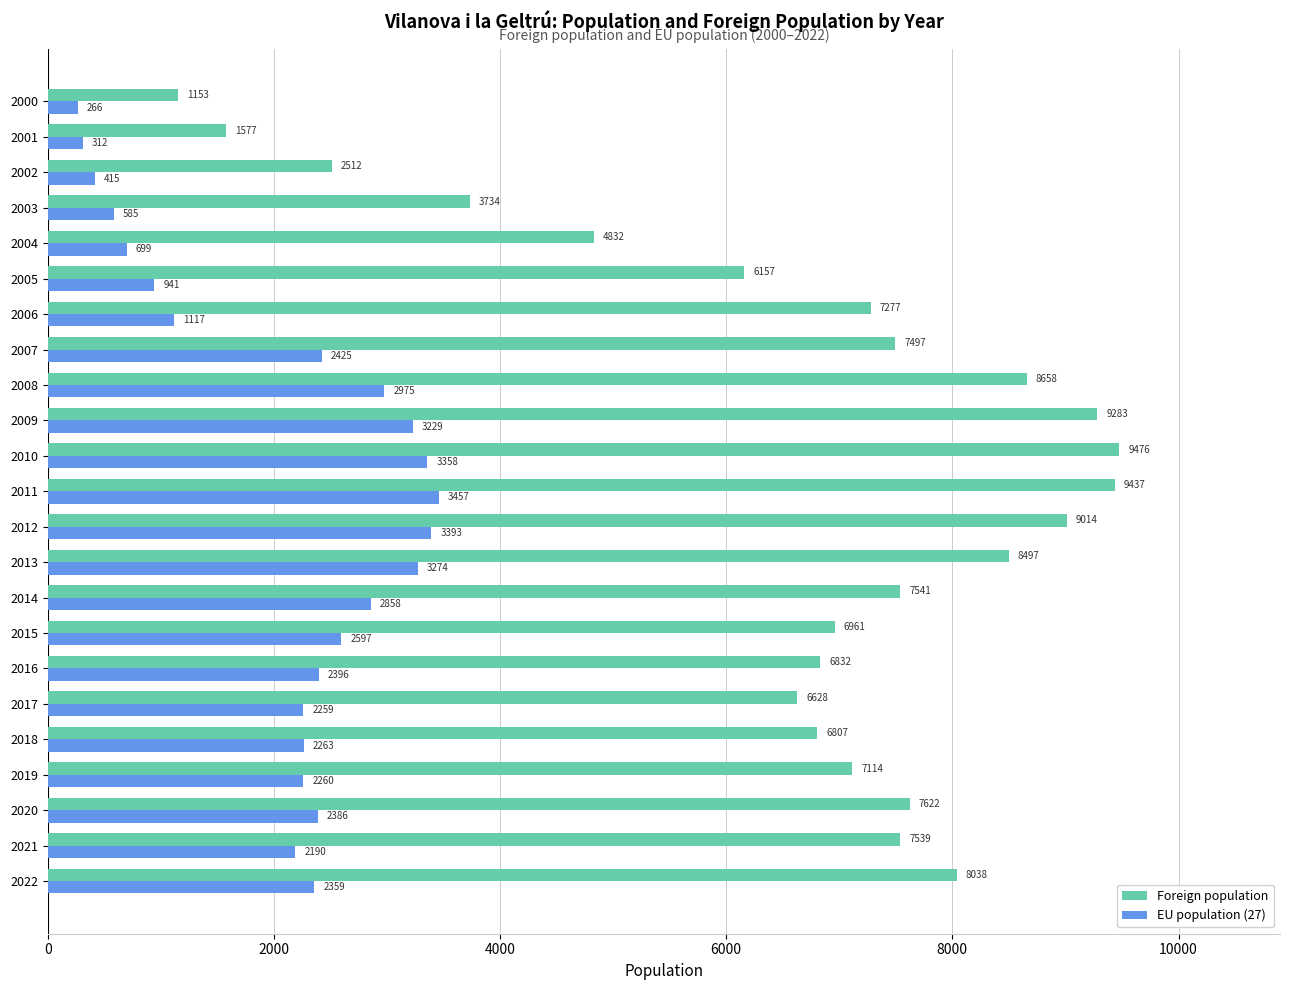

How many values in the EU population (27) series are below 2359?

11